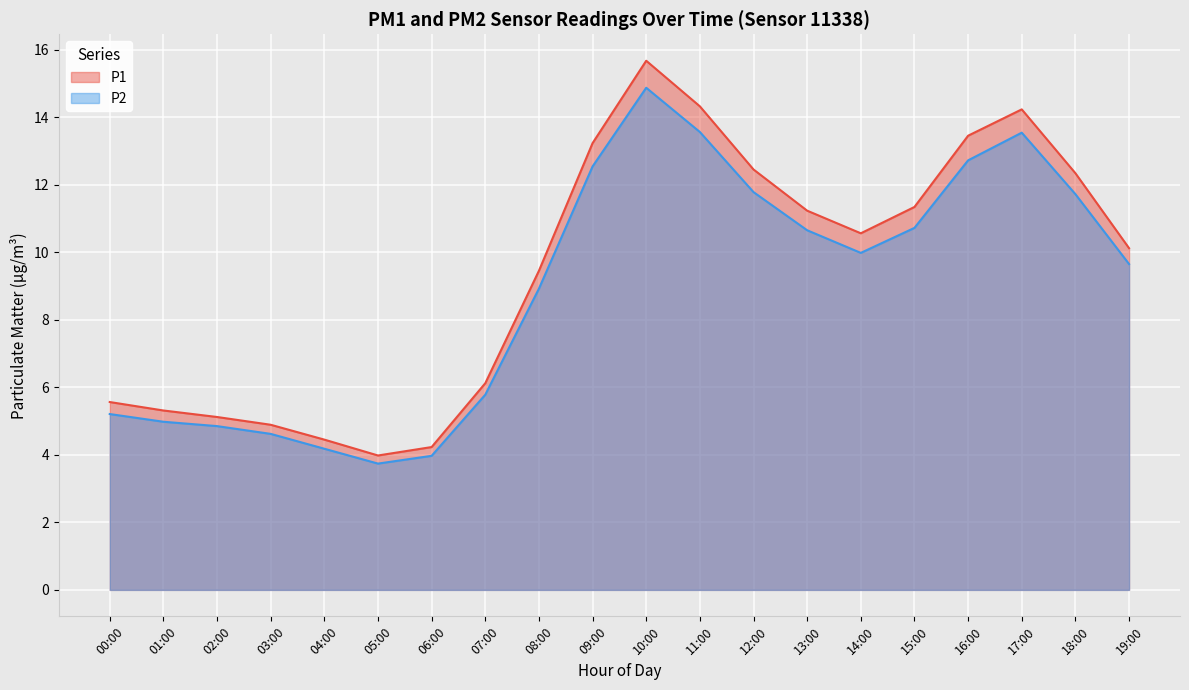

Reading left to right, extract all data points from this chart.

P1: 5.6	5.3	5.1	4.9	4.5	4.0	4.2	6.1	9.4	13.2	15.7	14.3	12.4	11.2	10.6	11.3	13.4	14.2	12.3	10.1
P2: 5.2	5.0	4.8	4.6	4.2	3.7	4.0	5.8	8.9	12.5	14.9	13.6	11.8	10.7	10.0	10.7	12.7	13.5	11.7	9.7